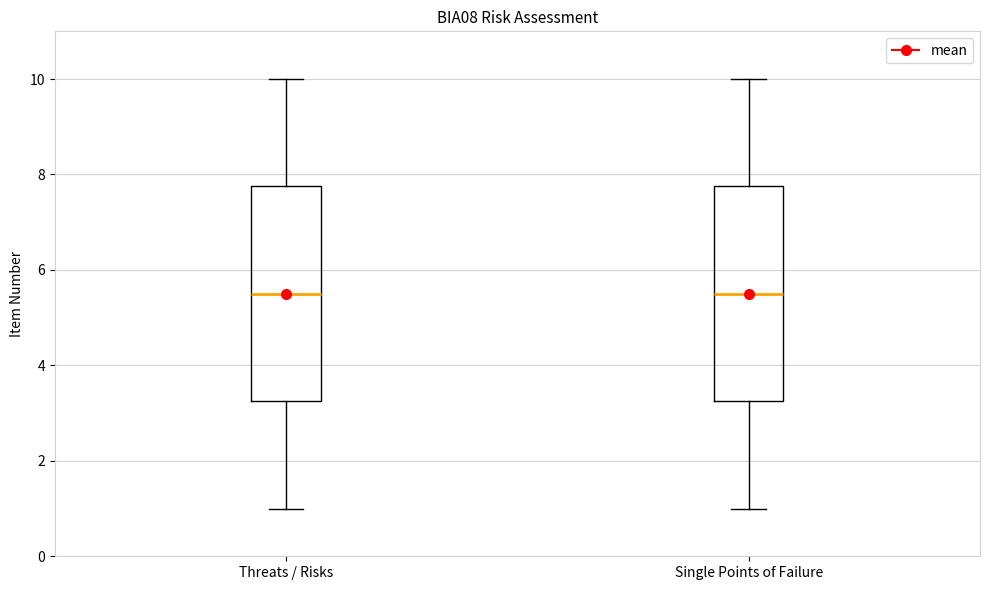

Reading left to right, read every box against the y-axis: the position of its median line, the range the box covers, and the ends of its whiskers. The values are not printed on the chart, so give them approximately, as read against the axis.

Threats / Risks: median 5.6, box 3.2 to 7.8, whiskers 1.0 to 10.0
Single Points of Failure: median 5.6, box 3.2 to 7.8, whiskers 1.0 to 10.0